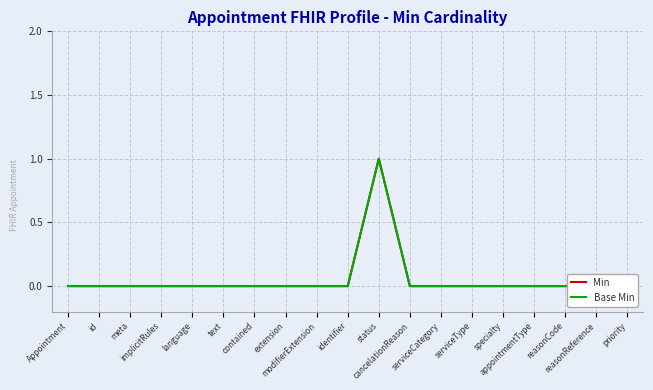

How many lines are shown in the chart?

2